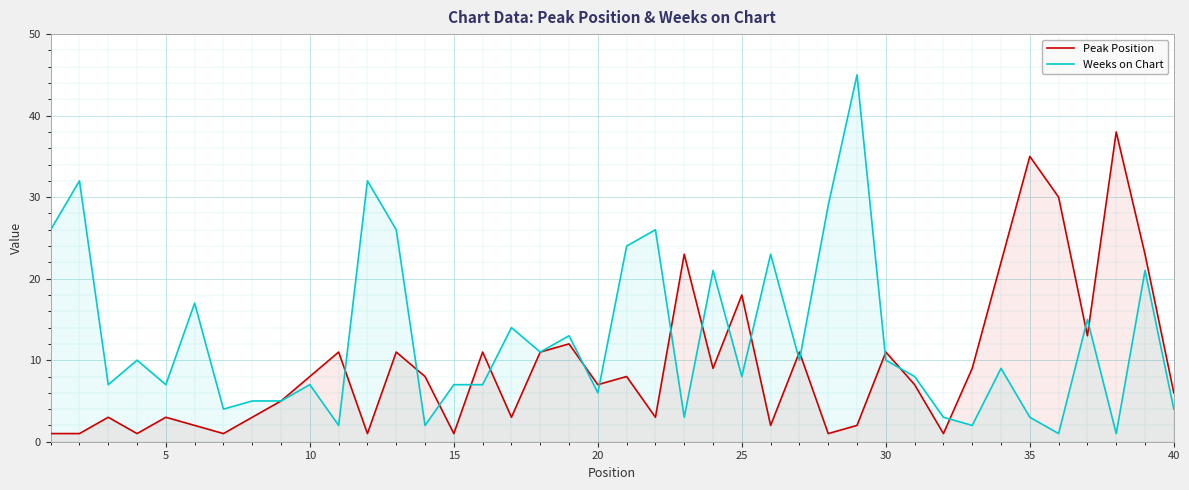

Reading left to right, extract all data points from this chart.

Peak Position: 1	1	3	1	3	2	1	3	5	8	11	1	11	8	1	11	3	11	12	7	8	3	23	9	18	2	11	1	2	11	7	1	9	22	35	30	13	38	23	6
Weeks on Chart: 26	32	7	10	7	17	4	5	5	7	2	32	26	2	7	7	14	11	13	6	24	26	3	21	8	23	10	29	45	10	8	3	2	9	3	1	15	1	21	4